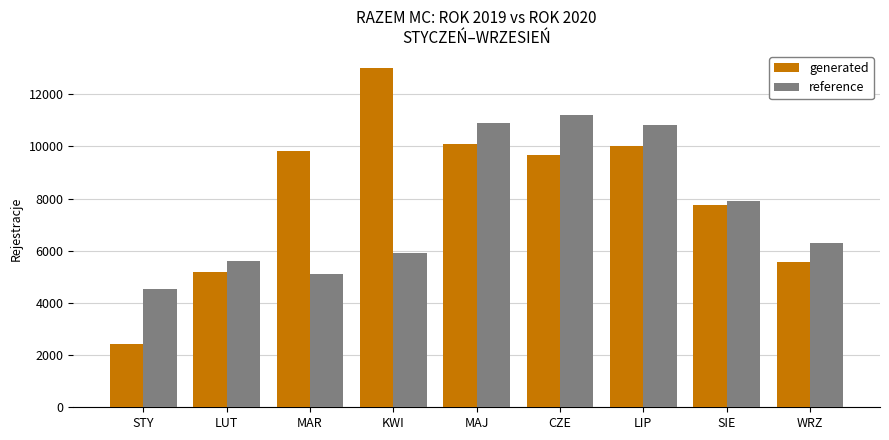

Where does the reference series first go above 6299?

MAJ